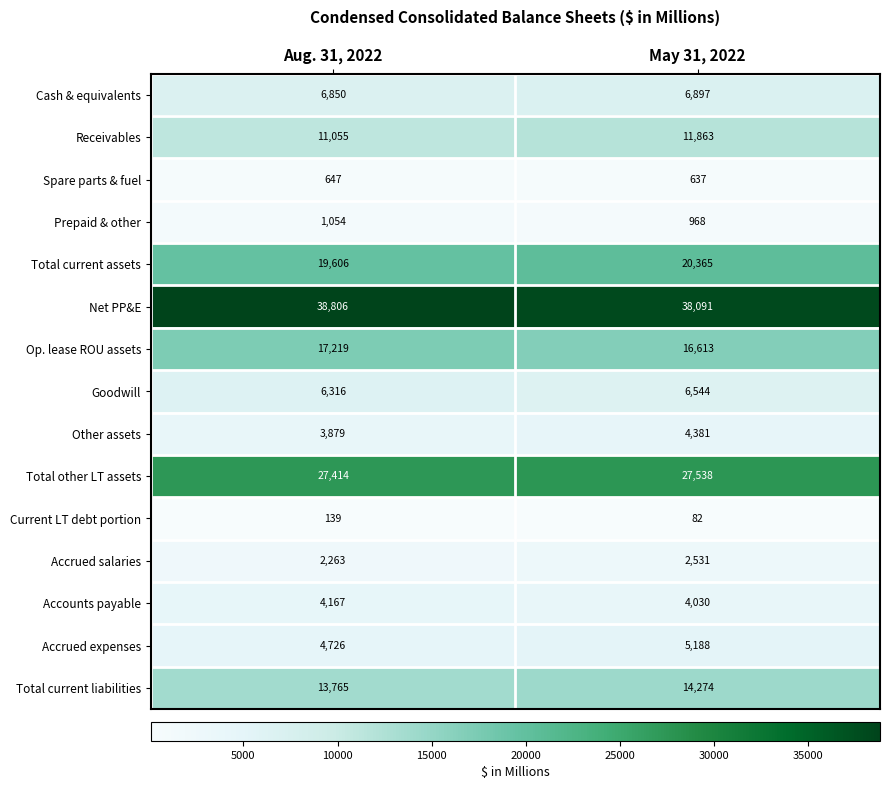

What is the average value of the Total current assets series?

19986